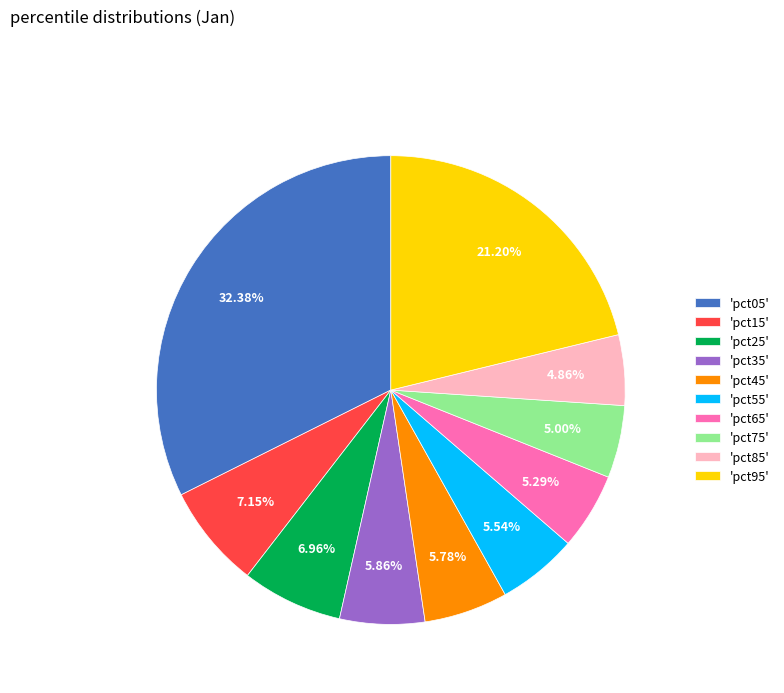

Do 'pct55' and 'pct85' together represent more than half of the pie?

No